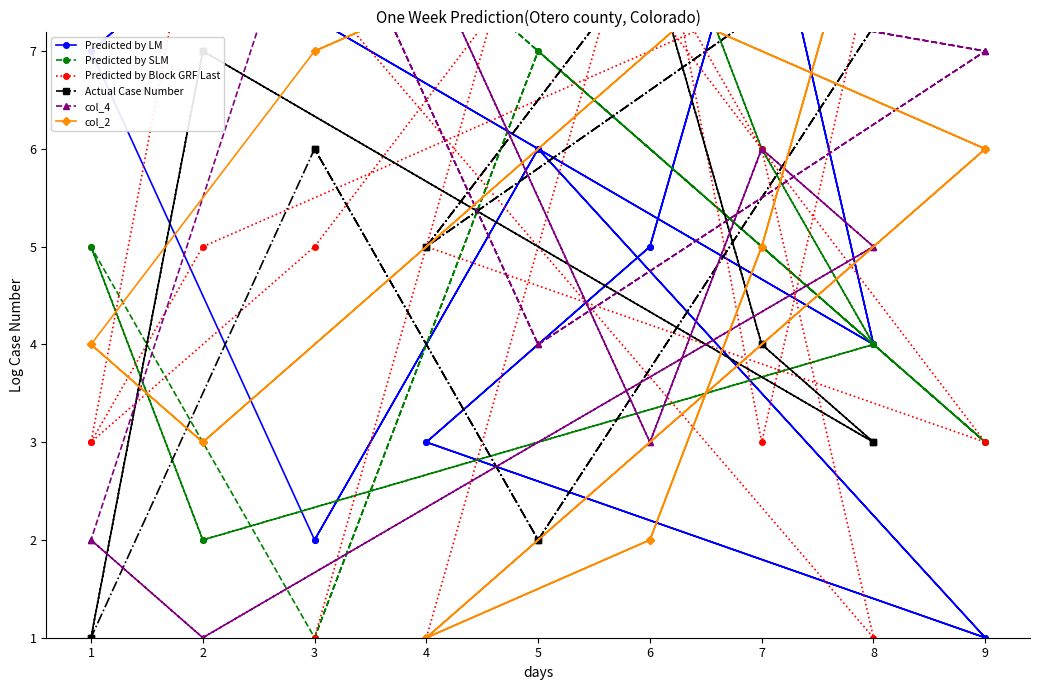

How many col_4 values are between 3 and 7?

10